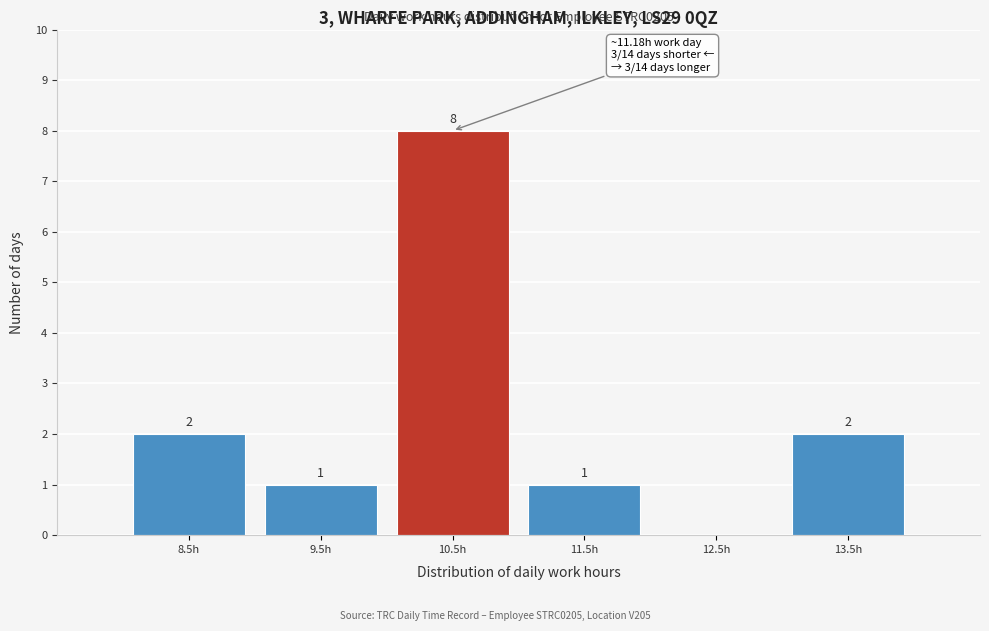

Reading left to right, list all the values displayed in this chart.

8.5h=2	9.5h=1	10.5h=8	11.5h=1	12.5h=0	13.5h=2